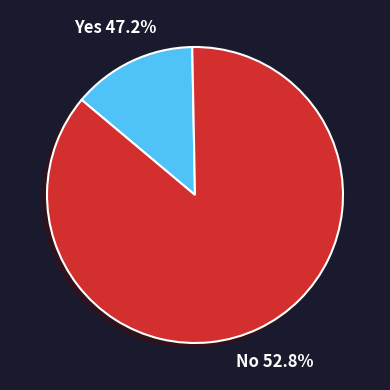

Is it true that Not Hispanic or Latino is 86% of the pie?

True